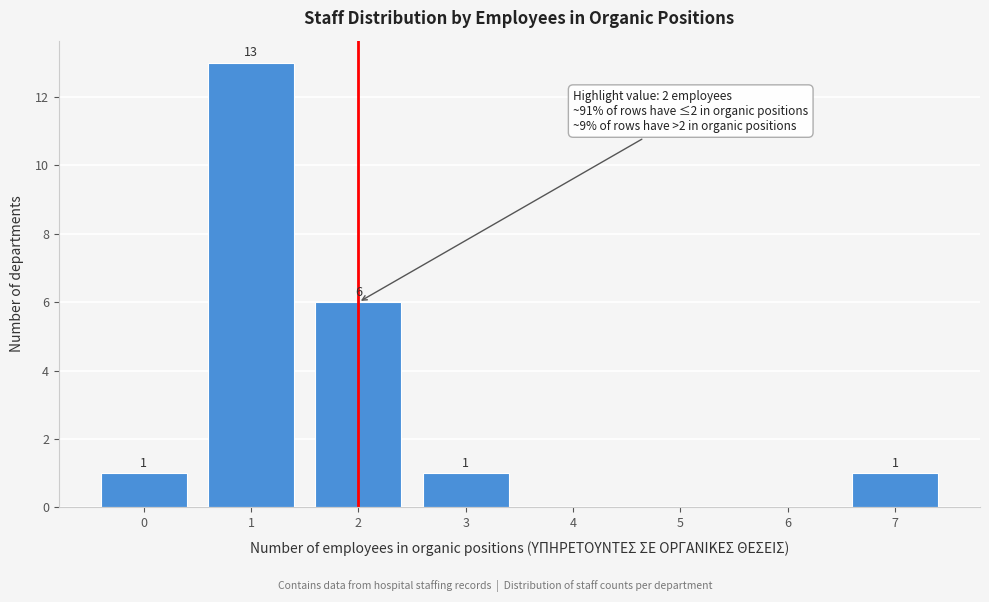

Reading left to right, transcribe all the data shown in this chart.

0=1	1=13	2=6	3=1	4=0	5=0	6=0	7=1